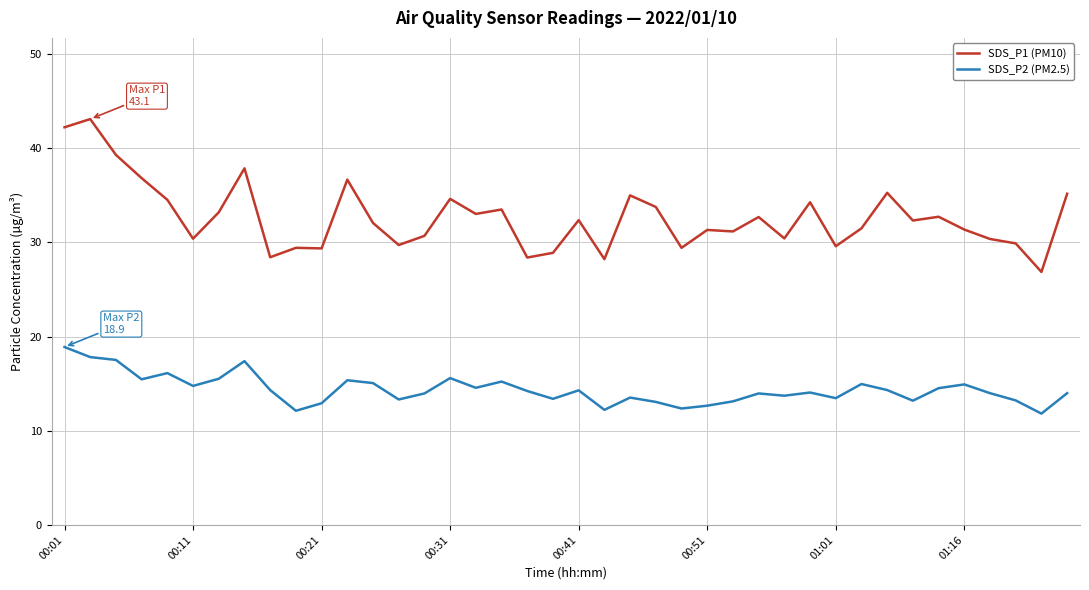

Does the chart display data point markers on the line(s)?

No